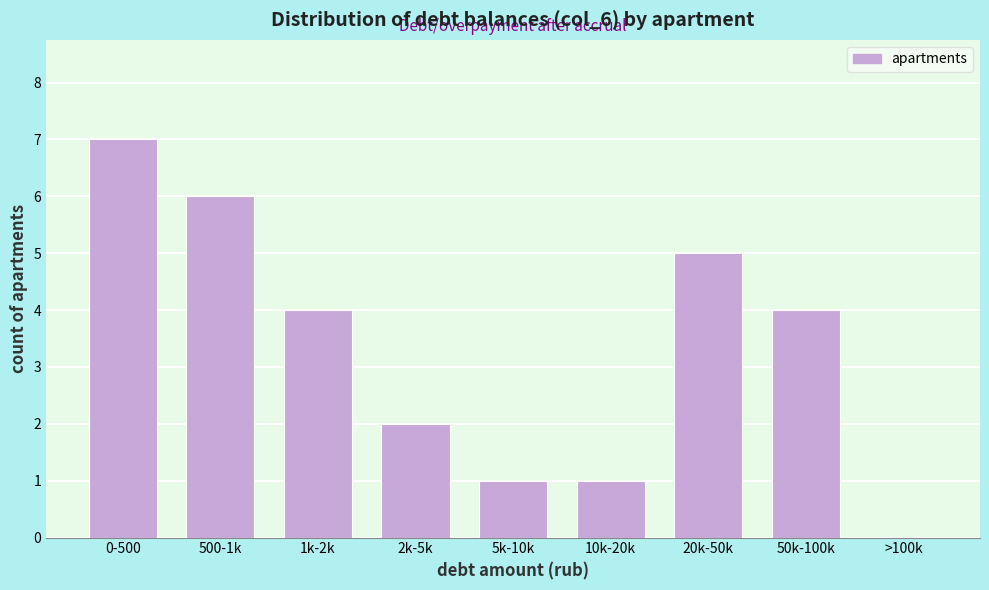

Reading left to right, list all the values displayed in this chart.

0-500=7	500-1k=6	1k-2k=4	2k-5k=2	5k-10k=1	10k-20k=1	20k-50k=5	50k-100k=4	>100k=0